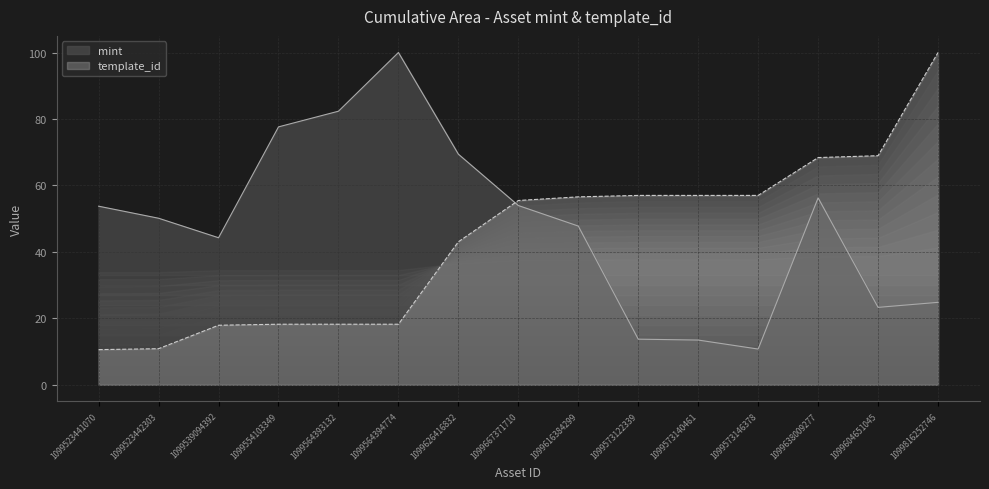

Reading left to right, transcribe all the data shown in this chart.

mint: 53.7	50.1	44.3	77.6	82.3	100.0	69.4	53.9	47.8	13.7	13.5	10.8	56.2	23.3	24.8
template_id: 10.6	10.9	17.9	18.2	18.2	18.2	43.0	55.5	56.6	57.0	57.0	57.0	68.4	68.9	100.0